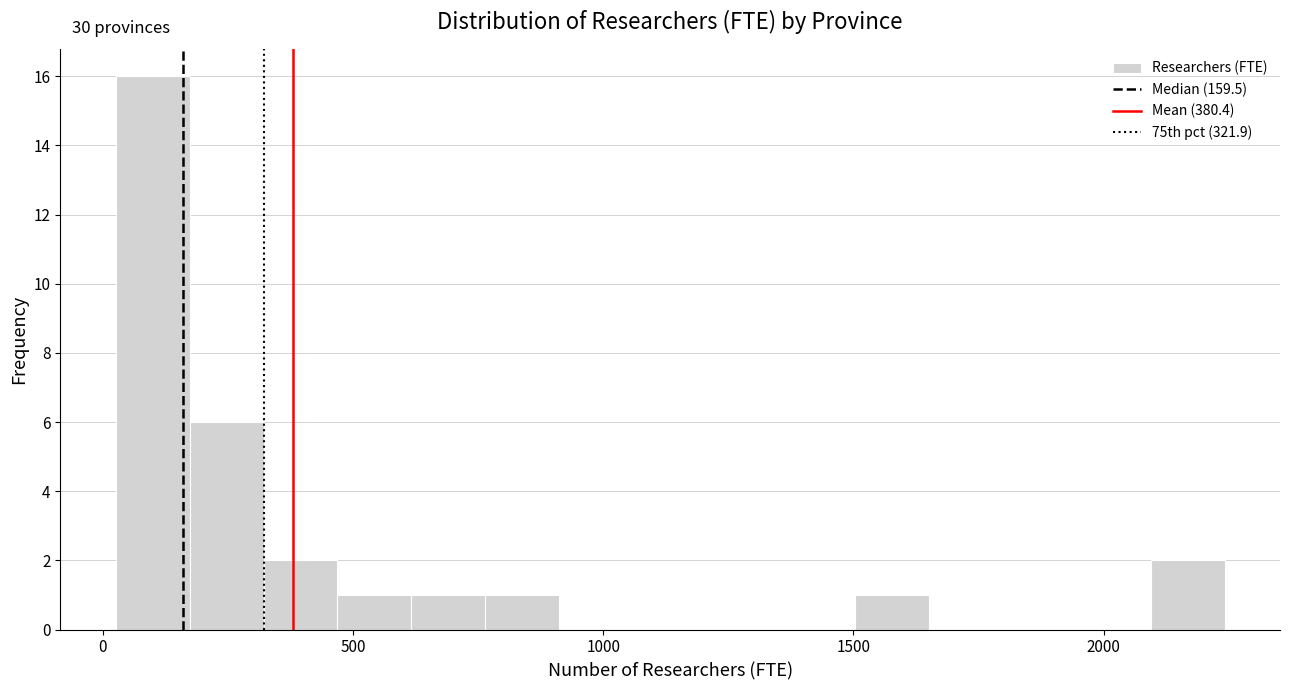

Read against the x-axis, roughly where is the centre of the tallest bar?

100